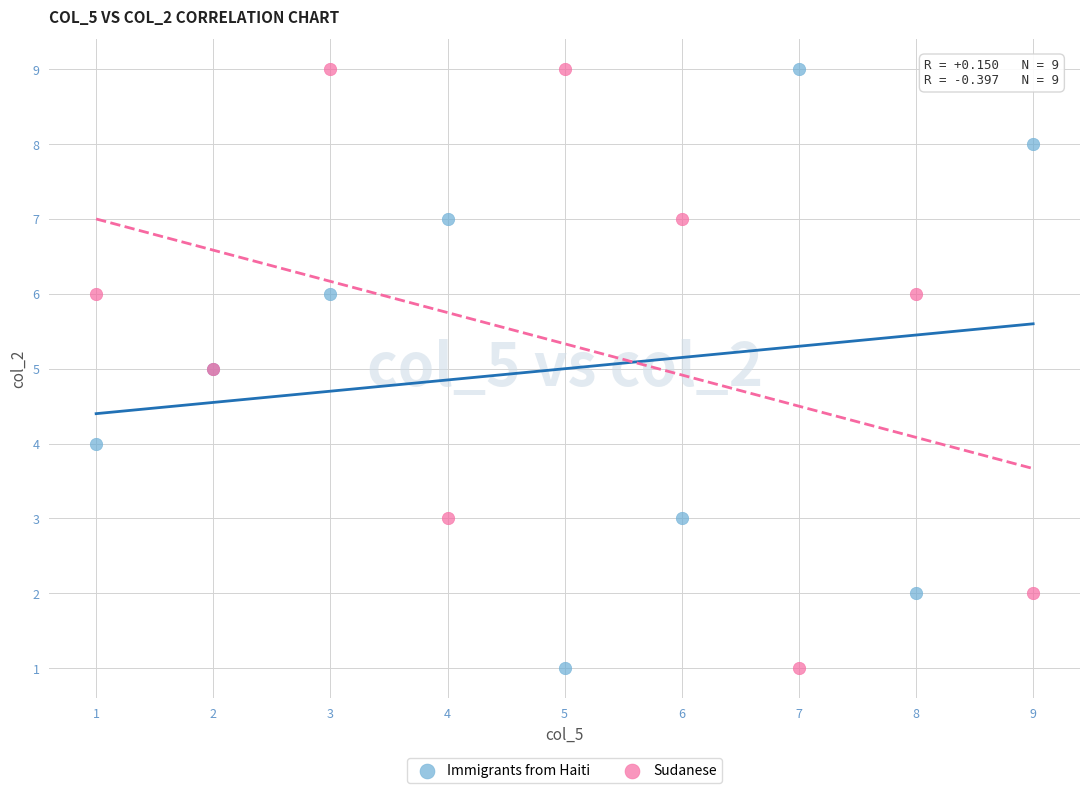

What are all the series names shown in the legend?

Immigrants from Haiti, Sudanese